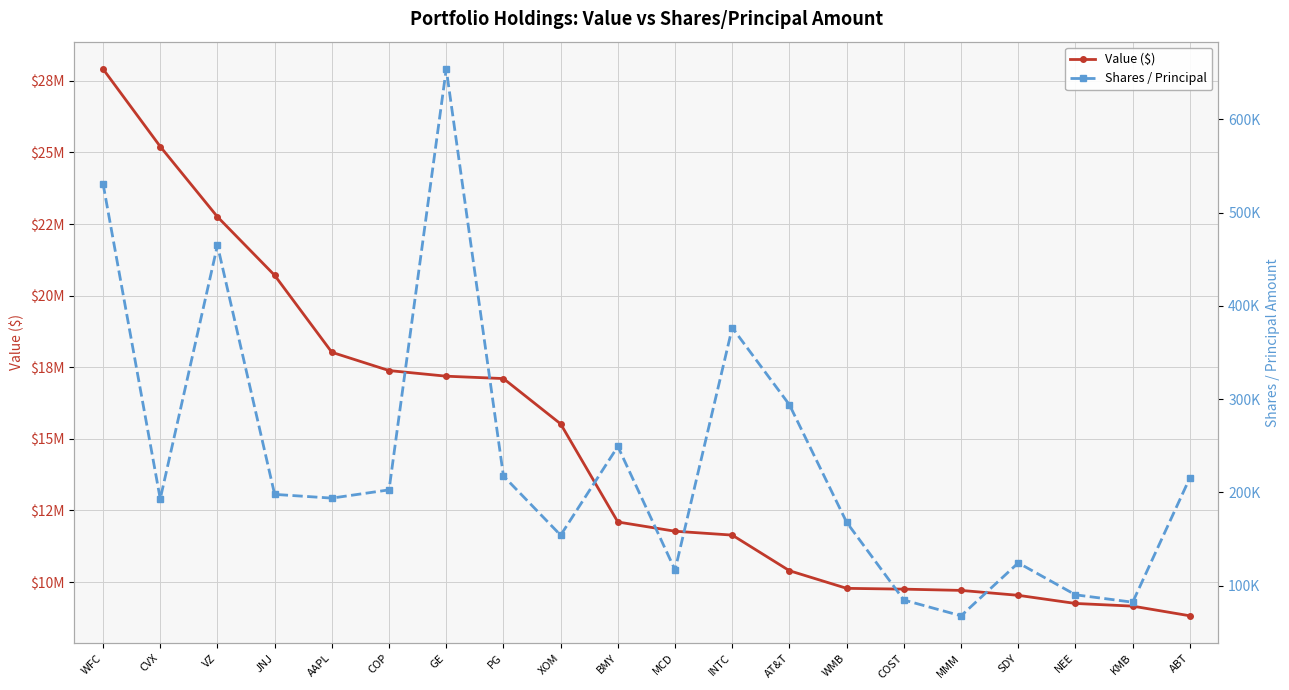

The value of Value ($) at NEE is 2613048. True or false?

False